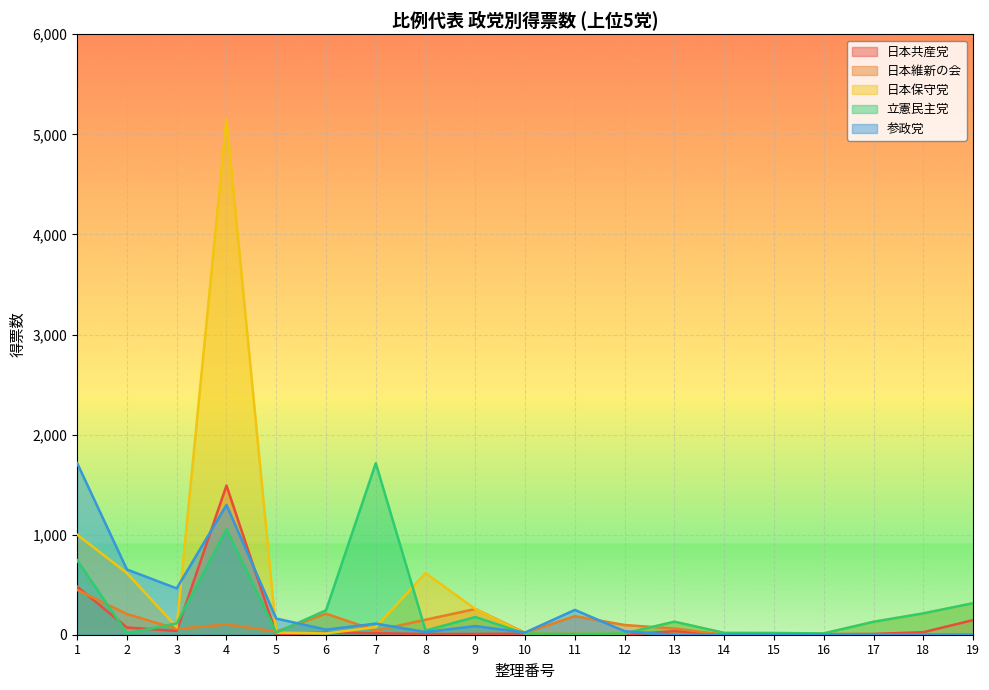

The 日本保守党 series shows 13.0 at 6. True or false?

True